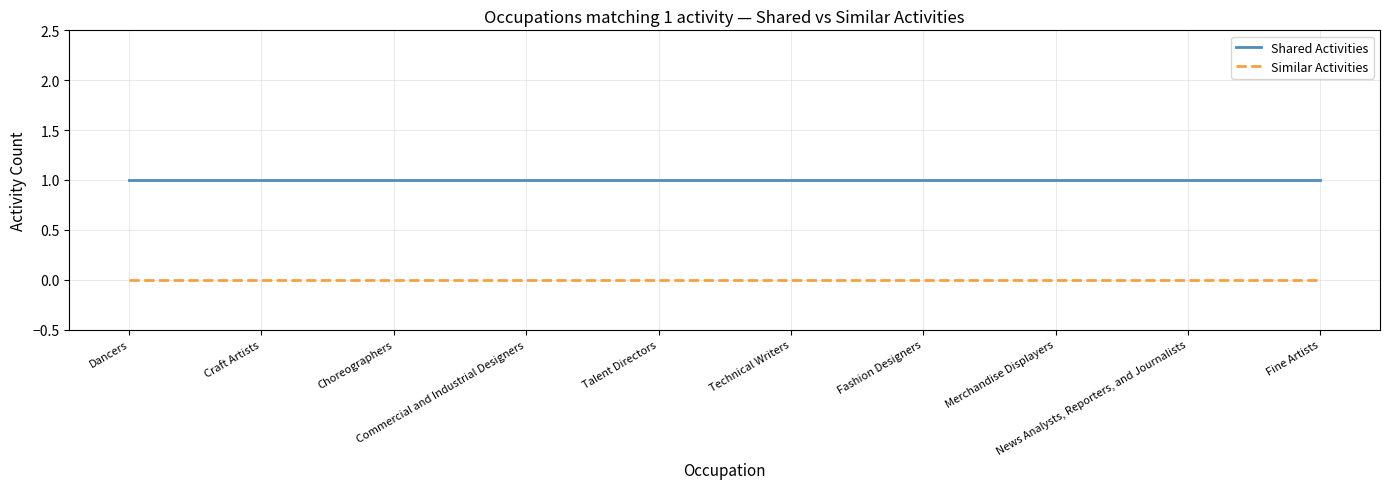

Which series has the largest total across all categories?

Shared Activities